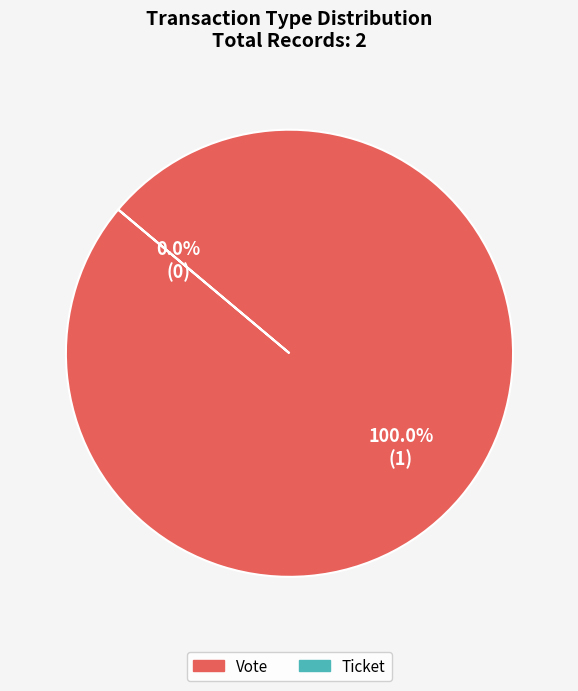

To the nearest percent, what is the difference between the Vote and Ticket slice percentages?

100%